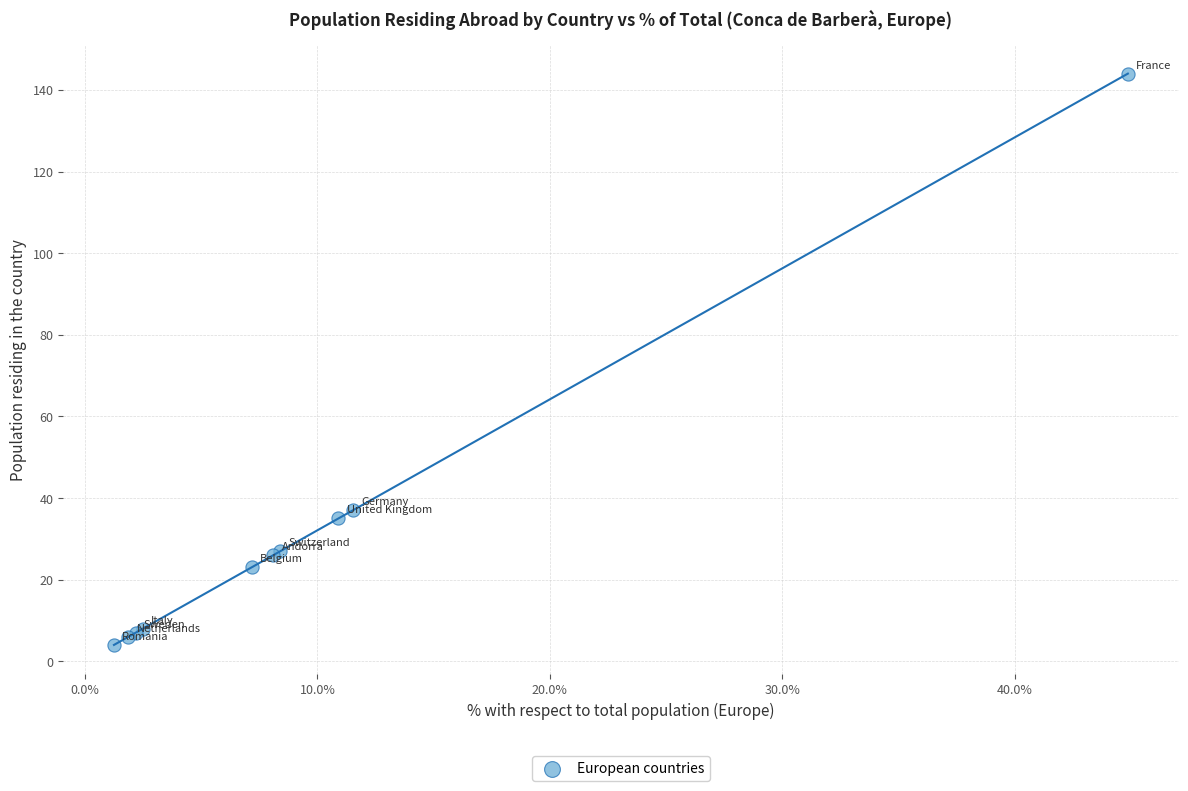

What Y value in the scatter plot is closest to 74?

37